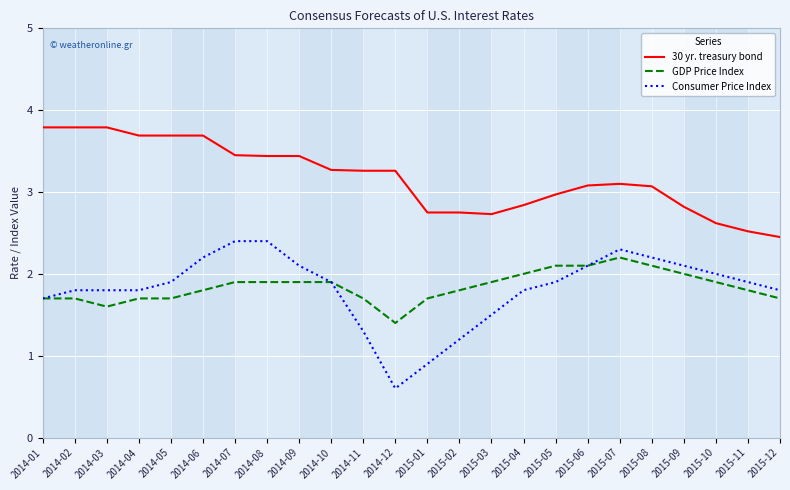

True or false: Consumer Price Index and 30 yr. treasury bond cross at least once.

False